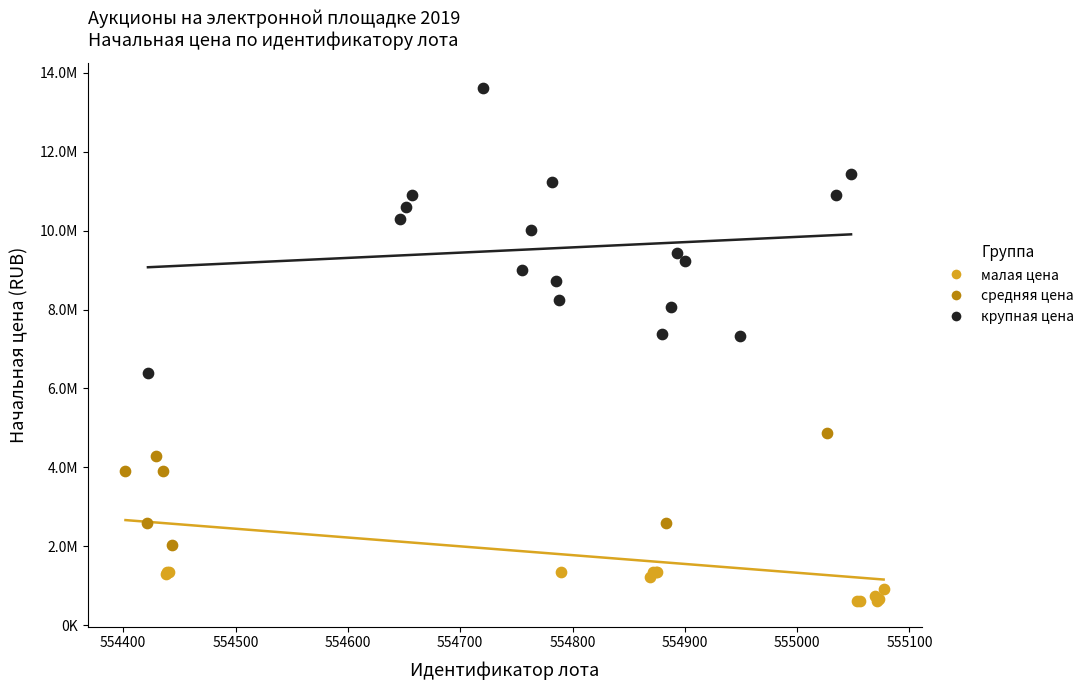

Which series contains the lowest Y value?

малая цена